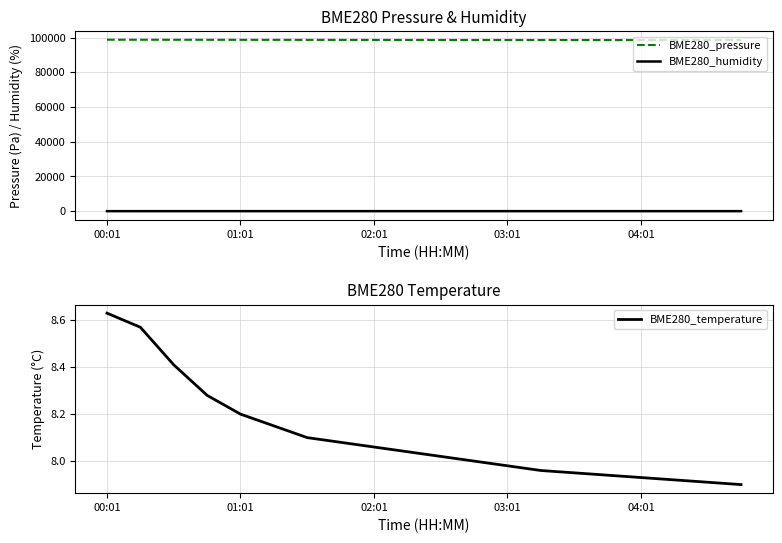

Which series has the largest total across all categories?

BME280_pressure